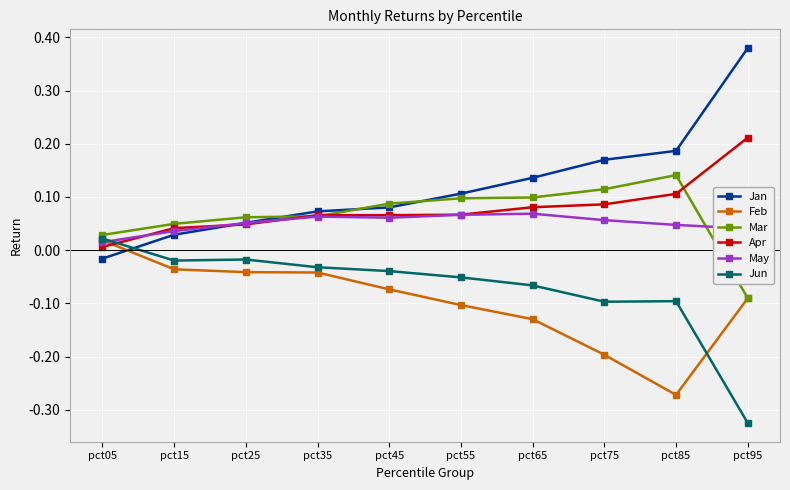

What is the difference between the highest and lowest values at pct65?

0.3